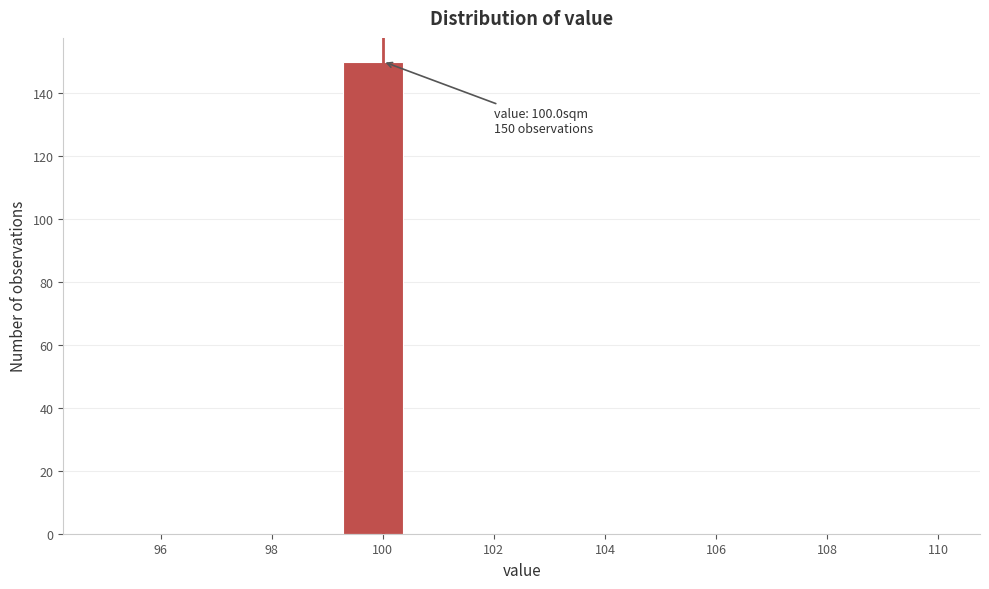

Over which range of the x-axis is the bar tallest?

99.2 to 100.4